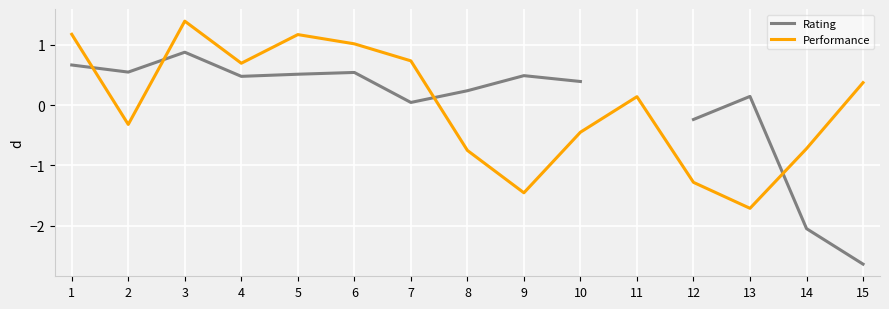

At how many categories does at least one series exceed 1?

4